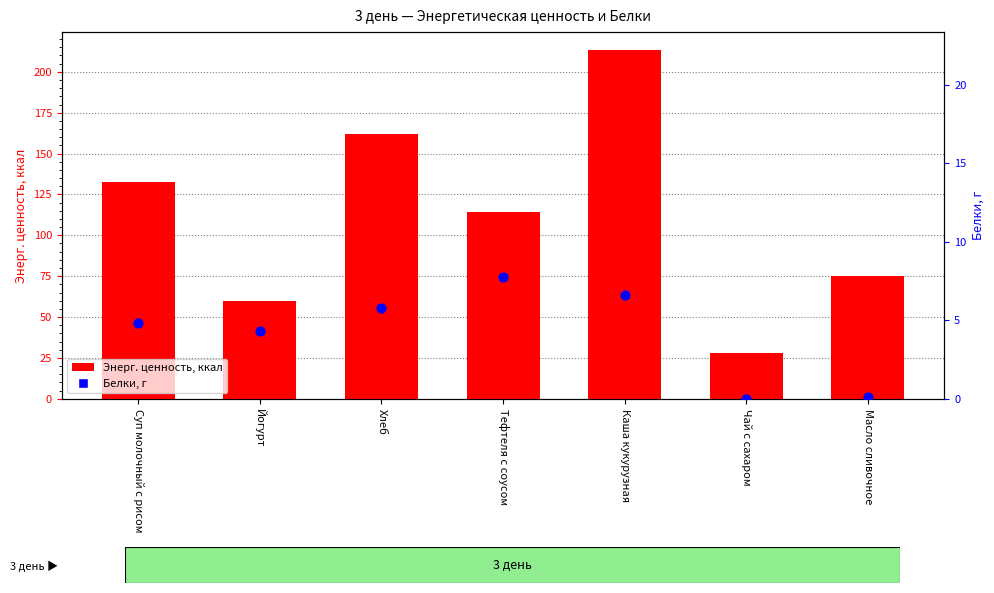

At which category is the sum across all series the highest?

Каша кукурузная